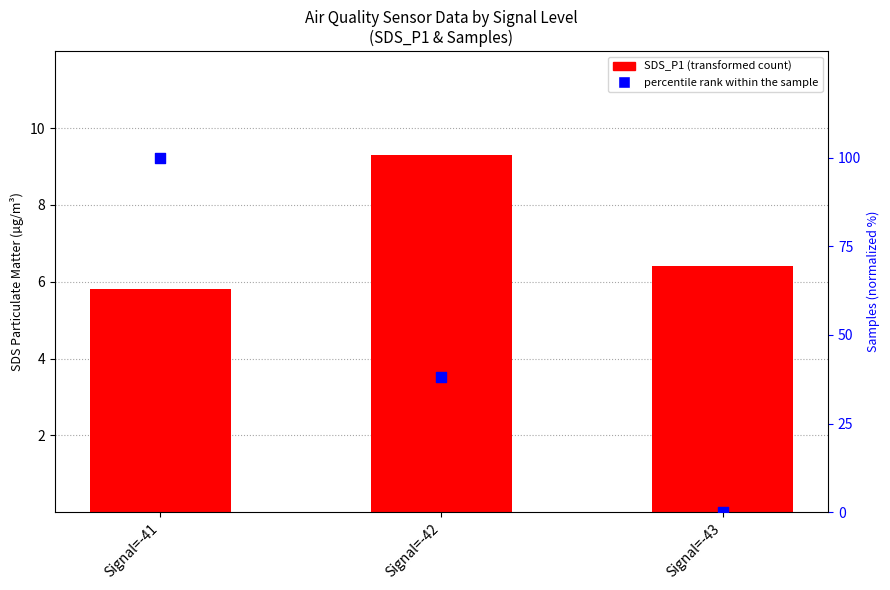

What are all the series names shown in the legend?

SDS_P1 (transformed count), percentile rank within the sample